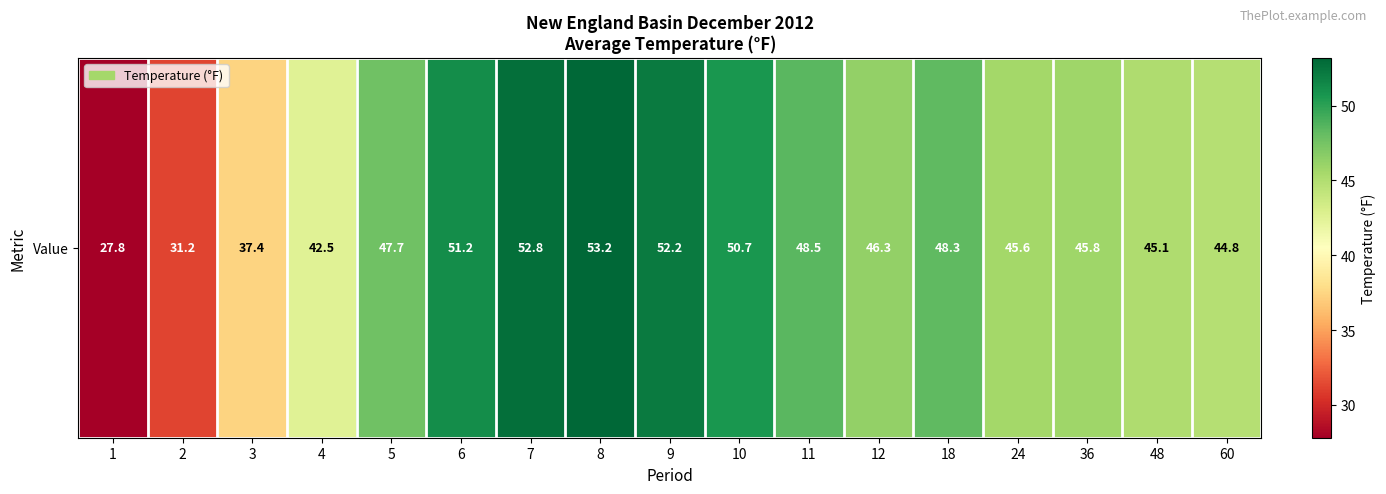

What is the sum of all values?

771.1